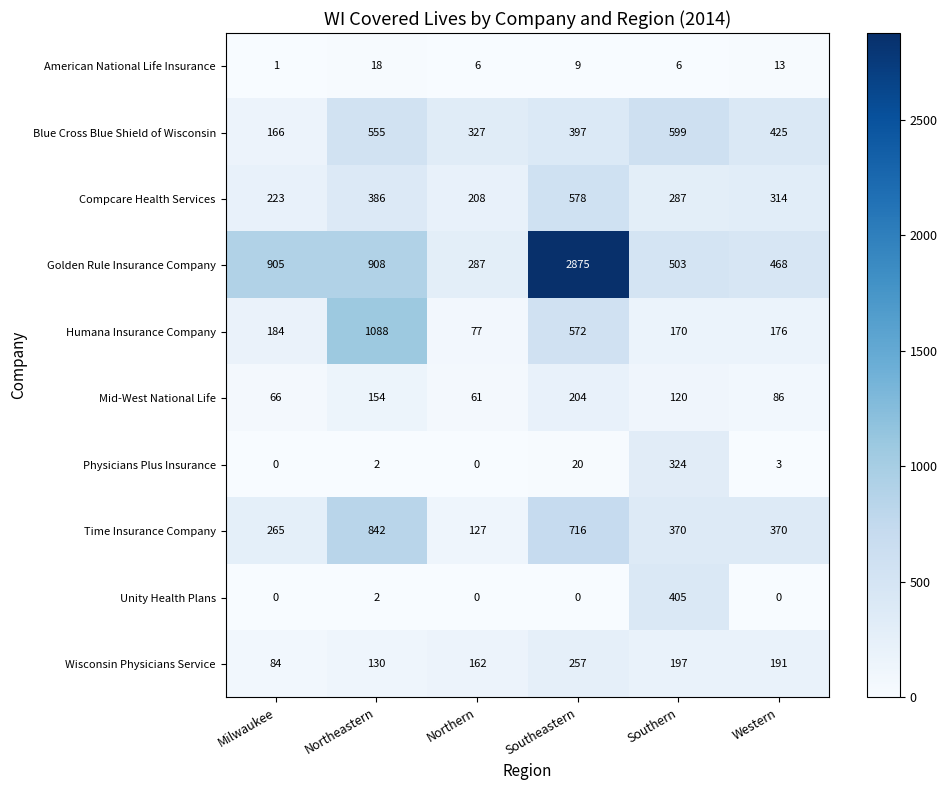

At which label does Mid-West National Life reach its minimum?

Northern